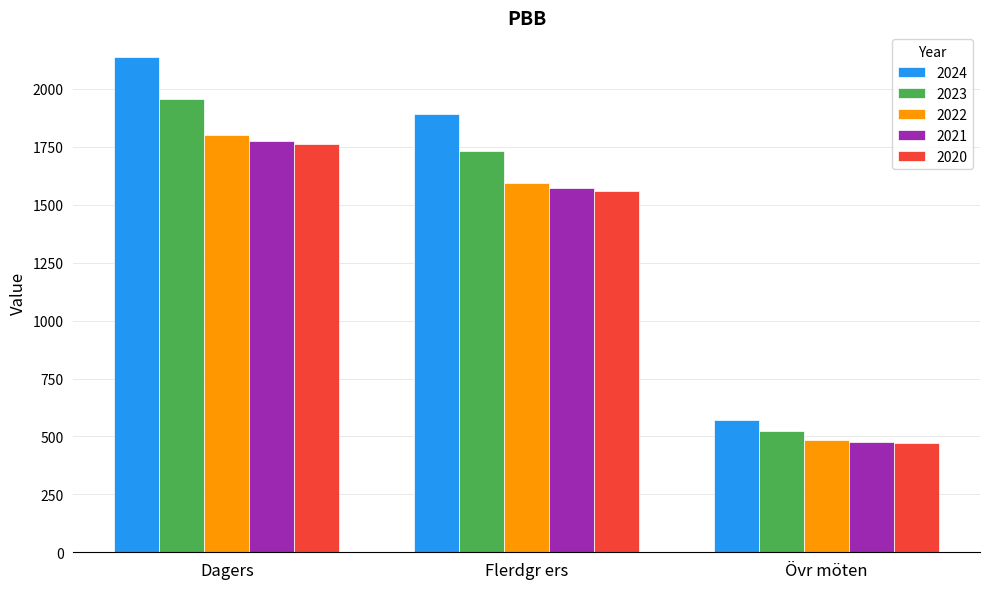

Which series has the largest total across all categories?

2024